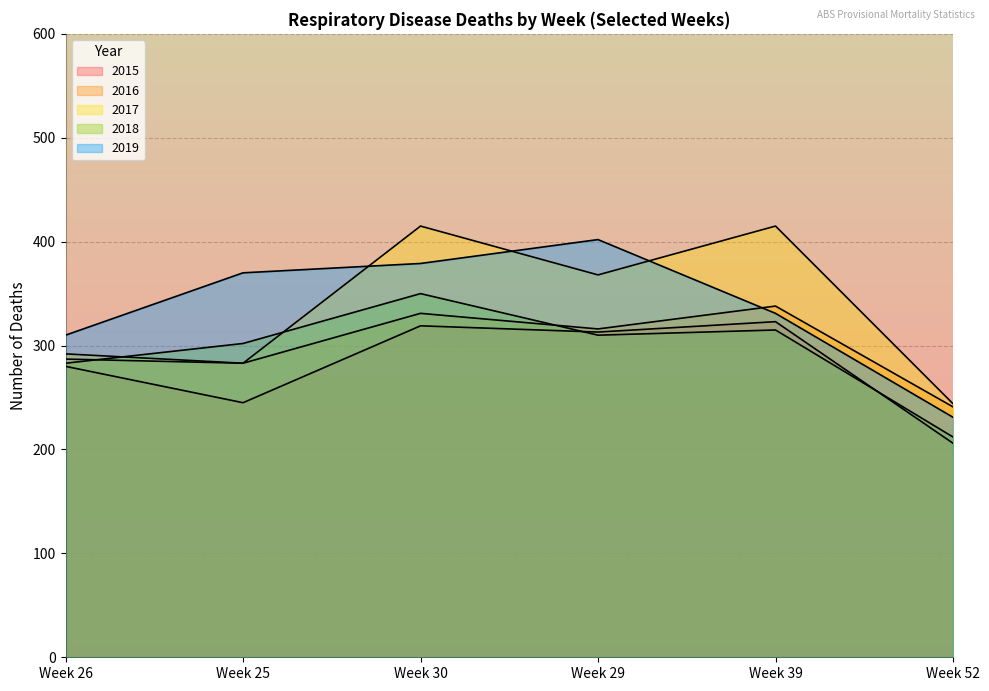

Where is the first local minimum for 2017?

Week 25